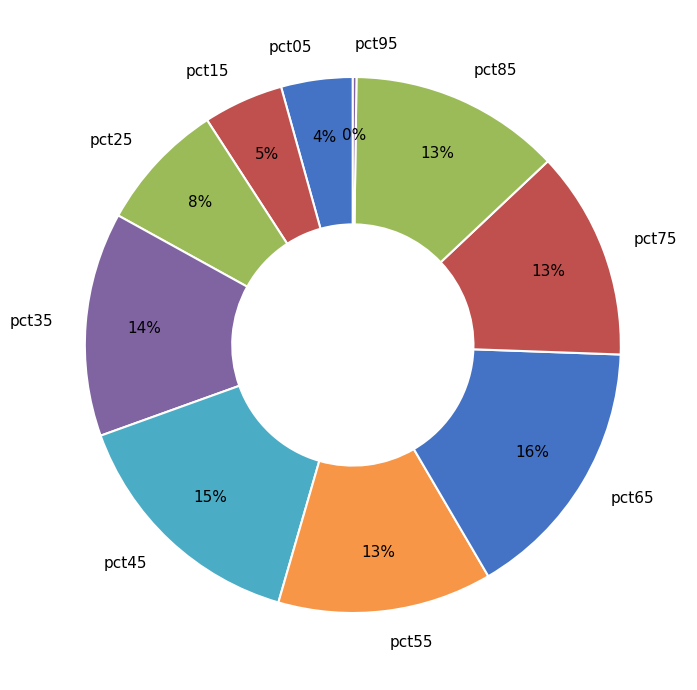

Between pct25 and pct65, which is larger?

pct65